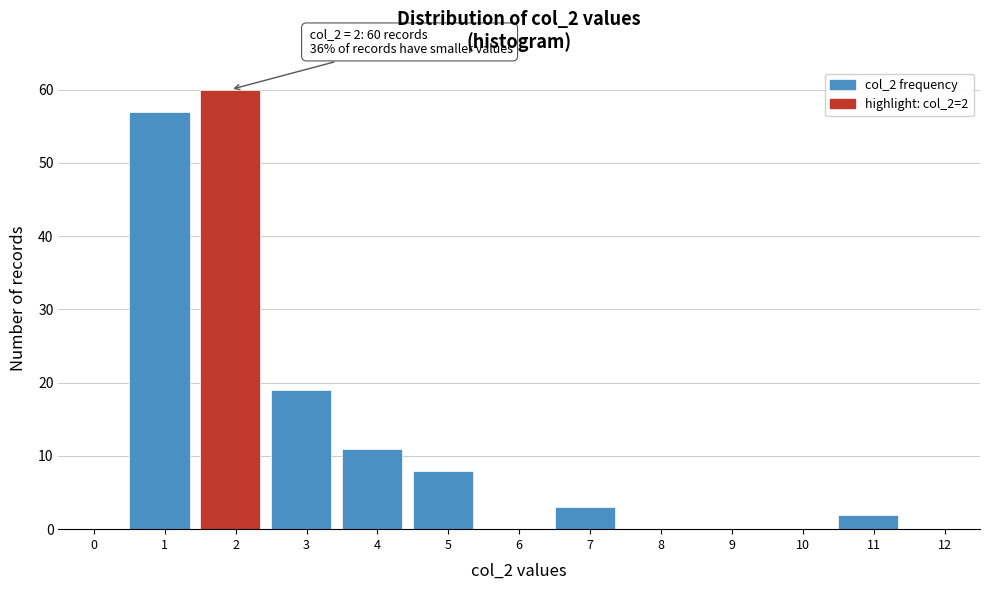

Reading left to right, what are all the values shown in this chart?

0=0	1=57	2=60	3=19	4=11	5=8	6=0	7=3	8=0	9=0	10=0	11=2	12=0